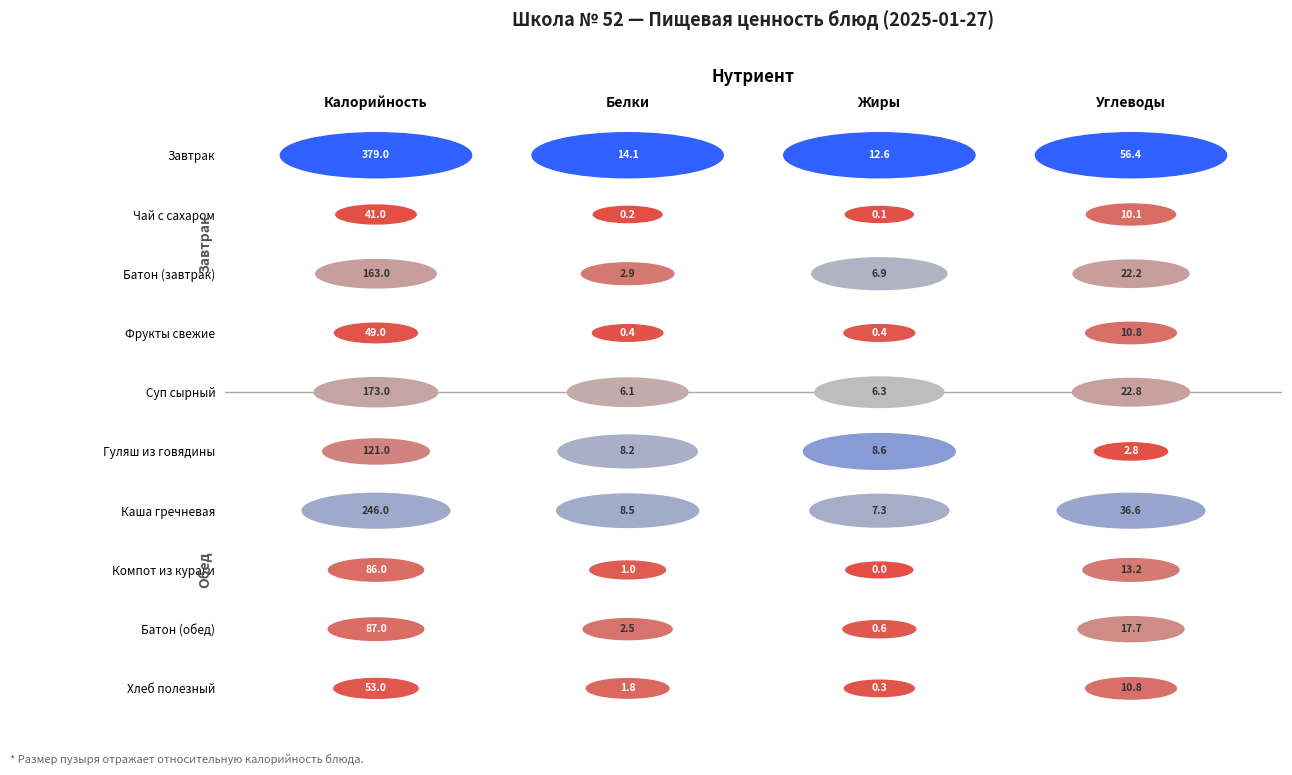

What is the total value across all series at Жиры?

43.1